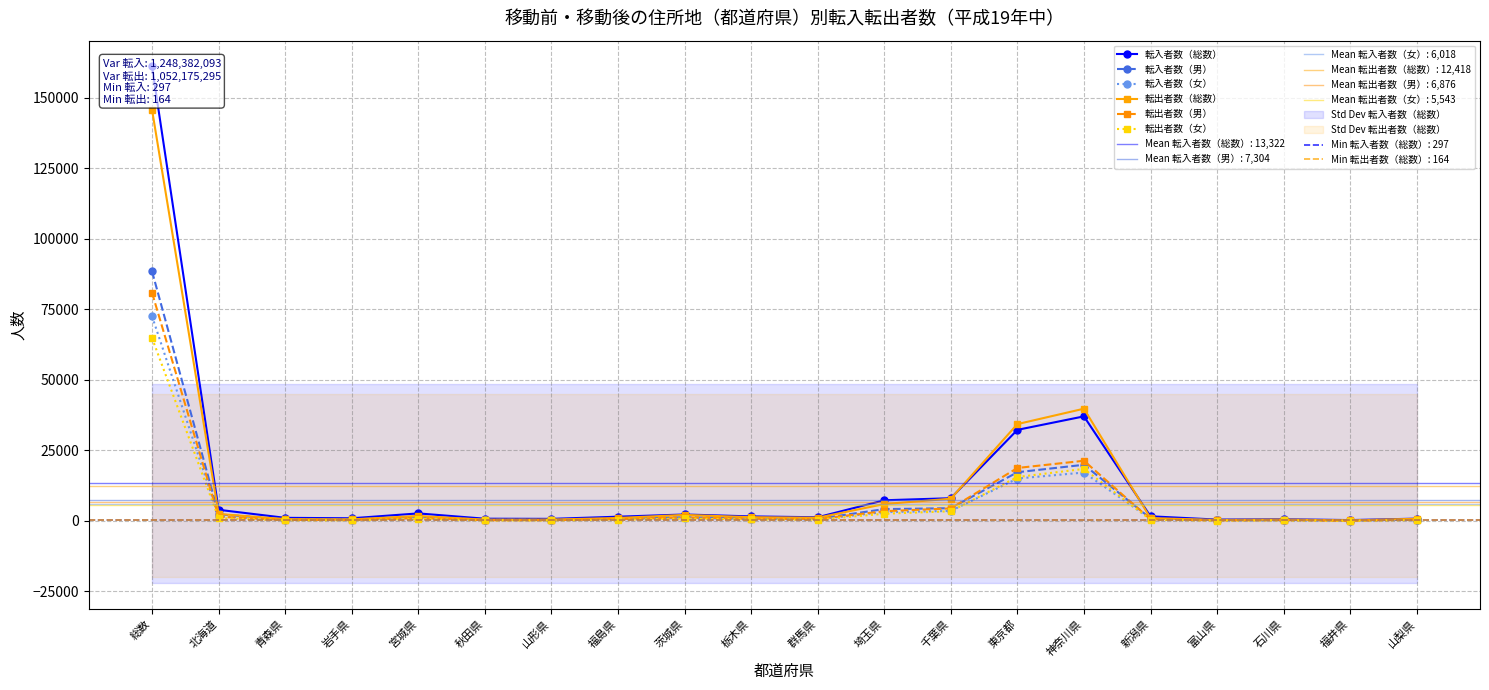

At which category does the chart reach its peak across all series?

総数